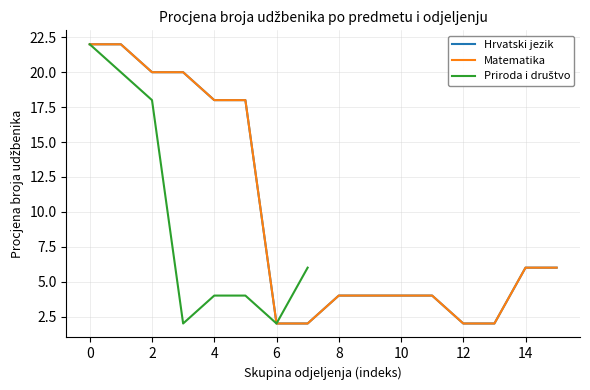

True or false: Priroda i društvo and Matematika intersect in this chart.

False